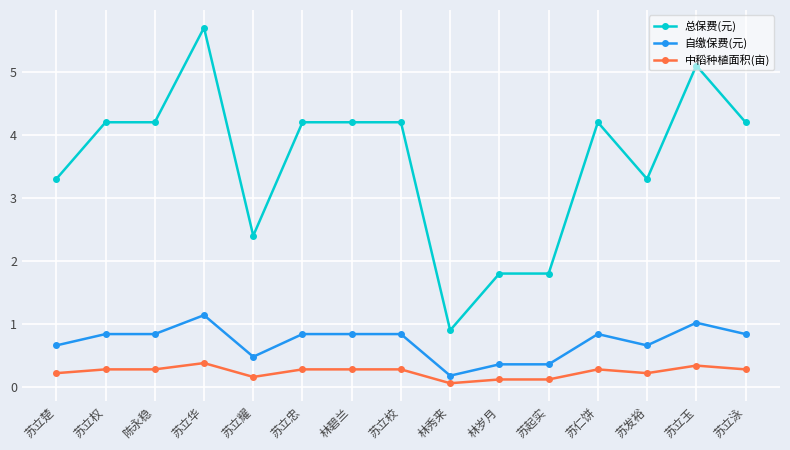

Does the chart have visible grid lines?

Yes